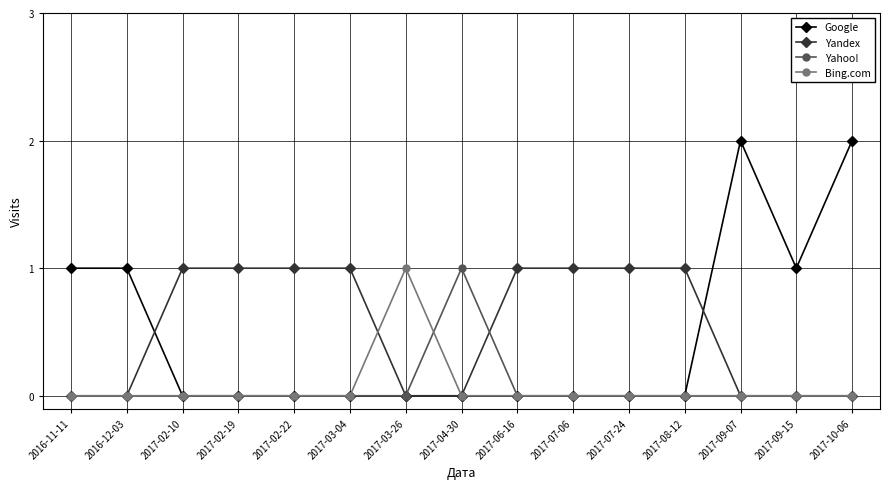

Is the value of Google at 2017-09-15 greater than the value of Bing.com at 2016-12-03?

Yes